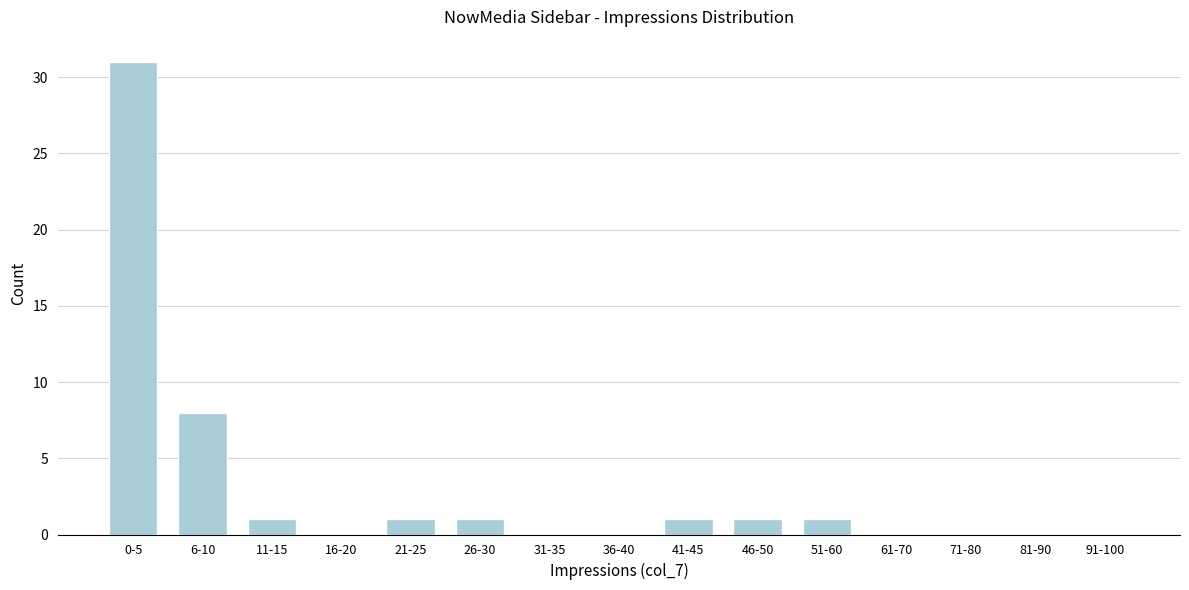

Reading left to right, transcribe all the data shown in this chart.

0-5=31	6-10=8	11-15=1	16-20=0	21-25=1	26-30=1	31-35=0	36-40=0	41-45=1	46-50=1	51-60=1	61-70=0	71-80=0	81-90=0	91-100=0